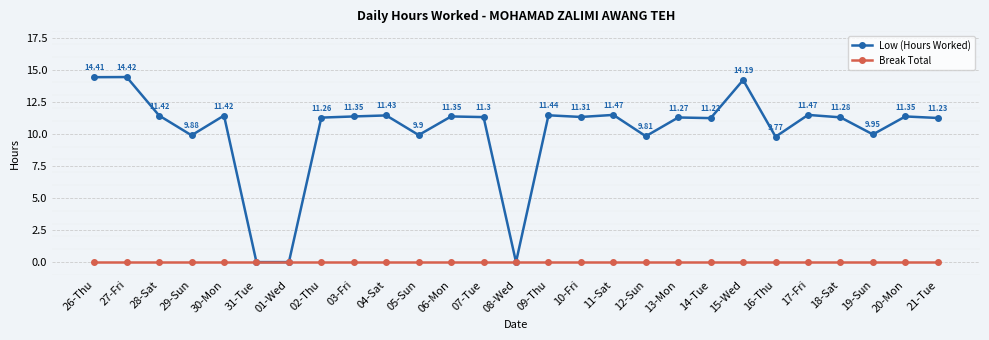

True or false: Low (Hours Worked) has more than 0 interior local peaks.

True